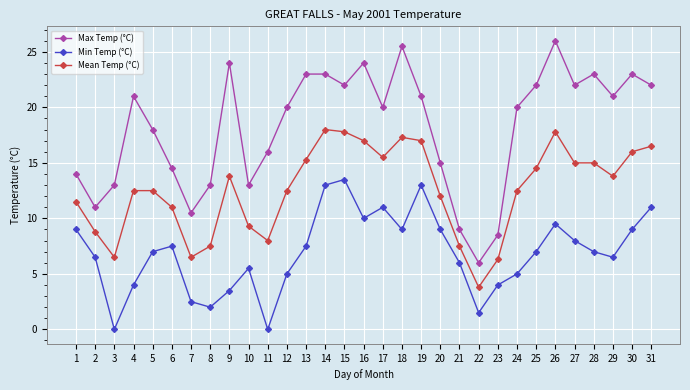

At which label does Mean Temp (°C) first exceed 12?

4